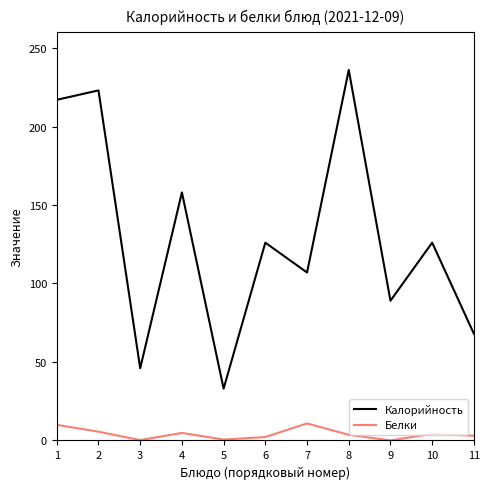

What is the total value across all series at 3?

46.2